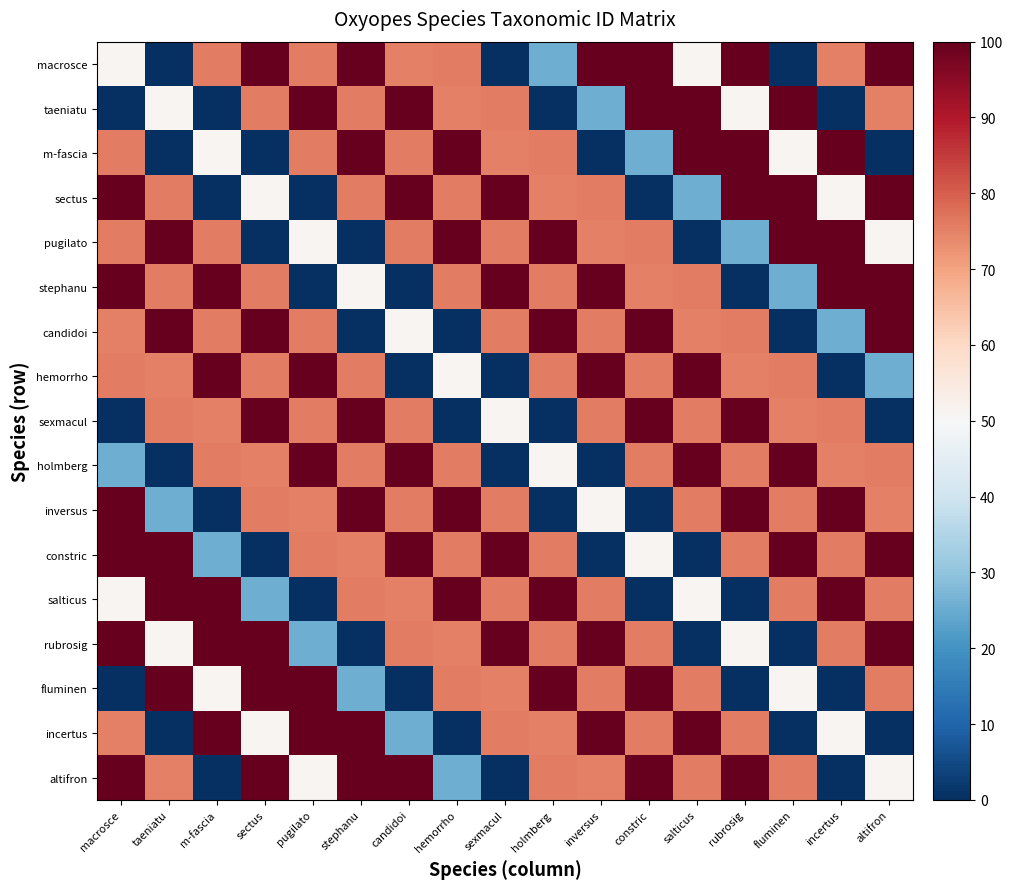

Reading left to right, list all the values displayed in this chart.

macrosce: macrosce=50.8	taeniatu=0.0	m-fascia=75.4	sectus=100.0	pugilato=75.4	stephanu=100.0	candidoi=75.1	hemorrho=75.4	sexmacul=0.0	holmberg=25.6	inversus=100.0	constric=100.0	salticus=50.8	rubrosig=100.0	fluminen=0.4	incertus=75.1	altifron=100.0
taeniatu: macrosce=0.0	taeniatu=50.8	m-fascia=0.0	sectus=75.4	pugilato=100.0	stephanu=75.4	candidoi=100.0	hemorrho=75.1	sexmacul=75.4	holmberg=0.0	inversus=25.6	constric=100.0	salticus=100.0	rubrosig=50.8	fluminen=100.0	incertus=0.4	altifron=75.1
m-fascia: macrosce=75.4	taeniatu=0.0	m-fascia=50.8	sectus=0.0	pugilato=75.4	stephanu=100.0	candidoi=75.4	hemorrho=100.0	sexmacul=75.1	holmberg=75.4	inversus=0.0	constric=25.6	salticus=100.0	rubrosig=100.0	fluminen=50.8	incertus=100.0	altifron=0.4
sectus: macrosce=100.0	taeniatu=75.4	m-fascia=0.0	sectus=50.8	pugilato=0.0	stephanu=75.4	candidoi=100.0	hemorrho=75.4	sexmacul=100.0	holmberg=75.1	inversus=75.4	constric=0.0	salticus=25.6	rubrosig=100.0	fluminen=100.0	incertus=50.8	altifron=100.0
pugilato: macrosce=75.4	taeniatu=100.0	m-fascia=75.4	sectus=0.0	pugilato=50.8	stephanu=0.0	candidoi=75.4	hemorrho=100.0	sexmacul=75.4	holmberg=100.0	inversus=75.1	constric=75.4	salticus=0.0	rubrosig=25.6	fluminen=100.0	incertus=100.0	altifron=50.8
stephanu: macrosce=100.0	taeniatu=75.4	m-fascia=100.0	sectus=75.4	pugilato=0.0	stephanu=50.8	candidoi=0.0	hemorrho=75.4	sexmacul=100.0	holmberg=75.4	inversus=100.0	constric=75.1	salticus=75.4	rubrosig=0.0	fluminen=25.6	incertus=100.0	altifron=100.0
candidoi: macrosce=75.1	taeniatu=100.0	m-fascia=75.4	sectus=100.0	pugilato=75.4	stephanu=0.0	candidoi=50.8	hemorrho=0.0	sexmacul=75.4	holmberg=100.0	inversus=75.4	constric=100.0	salticus=75.1	rubrosig=75.4	fluminen=0.0	incertus=25.6	altifron=100.0
hemorrho: macrosce=75.4	taeniatu=75.1	m-fascia=100.0	sectus=75.4	pugilato=100.0	stephanu=75.4	candidoi=0.0	hemorrho=50.8	sexmacul=0.0	holmberg=75.4	inversus=100.0	constric=75.4	salticus=100.0	rubrosig=75.1	fluminen=75.4	incertus=0.0	altifron=25.6
sexmacul: macrosce=0.0	taeniatu=75.4	m-fascia=75.1	sectus=100.0	pugilato=75.4	stephanu=100.0	candidoi=75.4	hemorrho=0.0	sexmacul=50.8	holmberg=0.0	inversus=75.4	constric=100.0	salticus=75.4	rubrosig=100.0	fluminen=75.1	incertus=75.4	altifron=0.0
holmberg: macrosce=25.6	taeniatu=0.0	m-fascia=75.4	sectus=75.1	pugilato=100.0	stephanu=75.4	candidoi=100.0	hemorrho=75.4	sexmacul=0.0	holmberg=50.8	inversus=0.0	constric=75.4	salticus=100.0	rubrosig=75.4	fluminen=100.0	incertus=75.1	altifron=75.4
inversus: macrosce=100.0	taeniatu=25.6	m-fascia=0.0	sectus=75.4	pugilato=75.1	stephanu=100.0	candidoi=75.4	hemorrho=100.0	sexmacul=75.4	holmberg=0.0	inversus=50.8	constric=0.0	salticus=75.4	rubrosig=100.0	fluminen=75.4	incertus=100.0	altifron=75.1
constric: macrosce=100.0	taeniatu=100.0	m-fascia=25.6	sectus=0.0	pugilato=75.4	stephanu=75.1	candidoi=100.0	hemorrho=75.4	sexmacul=100.0	holmberg=75.4	inversus=0.0	constric=50.8	salticus=0.0	rubrosig=75.4	fluminen=100.0	incertus=75.4	altifron=100.0
salticus: macrosce=50.8	taeniatu=100.0	m-fascia=100.0	sectus=25.6	pugilato=0.0	stephanu=75.4	candidoi=75.1	hemorrho=100.0	sexmacul=75.4	holmberg=100.0	inversus=75.4	constric=0.0	salticus=50.8	rubrosig=0.0	fluminen=75.4	incertus=100.0	altifron=75.4
rubrosig: macrosce=100.0	taeniatu=50.8	m-fascia=100.0	sectus=100.0	pugilato=25.6	stephanu=0.0	candidoi=75.4	hemorrho=75.1	sexmacul=100.0	holmberg=75.4	inversus=100.0	constric=75.4	salticus=0.0	rubrosig=50.8	fluminen=0.0	incertus=75.4	altifron=100.0
fluminen: macrosce=0.4	taeniatu=100.0	m-fascia=50.8	sectus=100.0	pugilato=100.0	stephanu=25.6	candidoi=0.0	hemorrho=75.4	sexmacul=75.1	holmberg=100.0	inversus=75.4	constric=100.0	salticus=75.4	rubrosig=0.0	fluminen=50.8	incertus=0.0	altifron=75.4
incertus: macrosce=75.1	taeniatu=0.4	m-fascia=100.0	sectus=50.8	pugilato=100.0	stephanu=100.0	candidoi=25.6	hemorrho=0.0	sexmacul=75.4	holmberg=75.1	inversus=100.0	constric=75.4	salticus=100.0	rubrosig=75.4	fluminen=0.0	incertus=50.8	altifron=0.0
altifron: macrosce=100.0	taeniatu=75.1	m-fascia=0.4	sectus=100.0	pugilato=50.8	stephanu=100.0	candidoi=100.0	hemorrho=25.6	sexmacul=0.0	holmberg=75.4	inversus=75.1	constric=100.0	salticus=75.4	rubrosig=100.0	fluminen=75.4	incertus=0.0	altifron=50.8